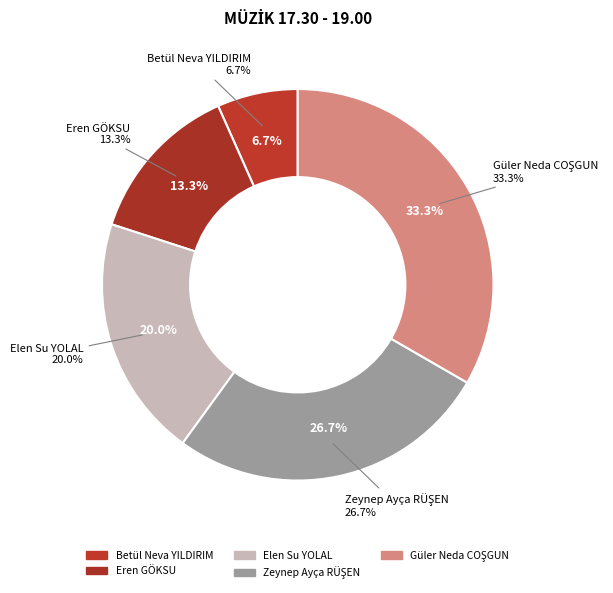

How many segments does this pie chart have?

5